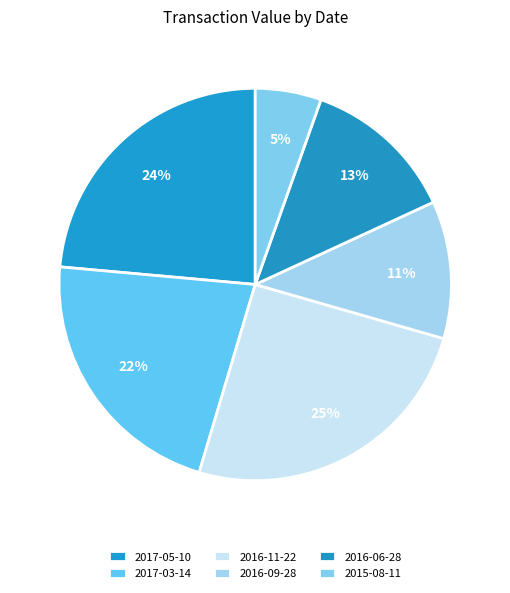

Which slice is the smallest?

2015-08-11